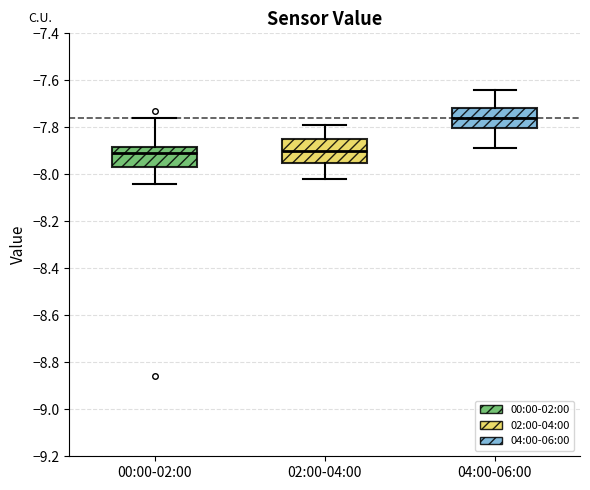

Reading left to right, read every box against the y-axis: the position of its median line, the range the box covers, and the ends of its whiskers. The values are not printed on the chart, so give them approximately, as read against the axis.

00:00-02:00: median -7.90, box -7.96 to -7.88, whiskers -8.04 to -7.76
02:00-04:00: median -7.90, box -7.94 to -7.84, whiskers -8.02 to -7.78
04:00-06:00: median -7.76, box -7.80 to -7.72, whiskers -7.88 to -7.64